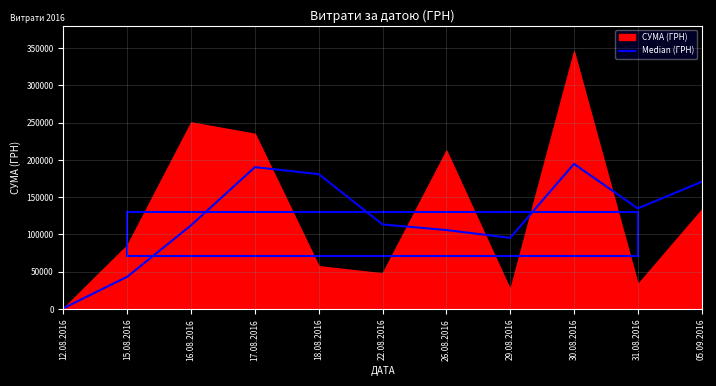

Reading right to left, what are all the values shown in this chart?

170704.6	134997.8	194776.9	95491.4	105954.4	113464.2	181005.3	190409.6	112367.4	43324.1	998.2